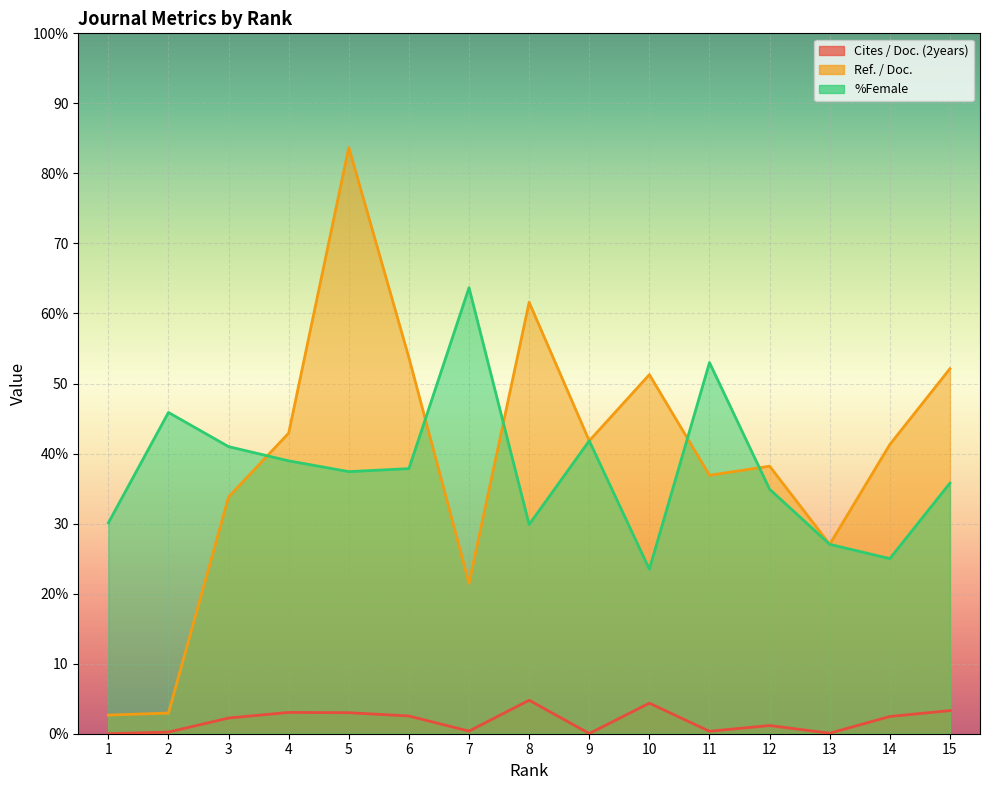

What is the average value of the Ref. / Doc. series?

39.4